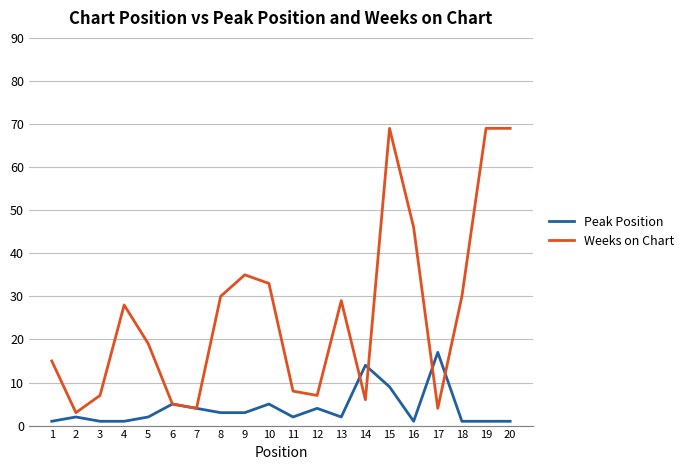

What is the difference between the highest and lowest values at 16?

45